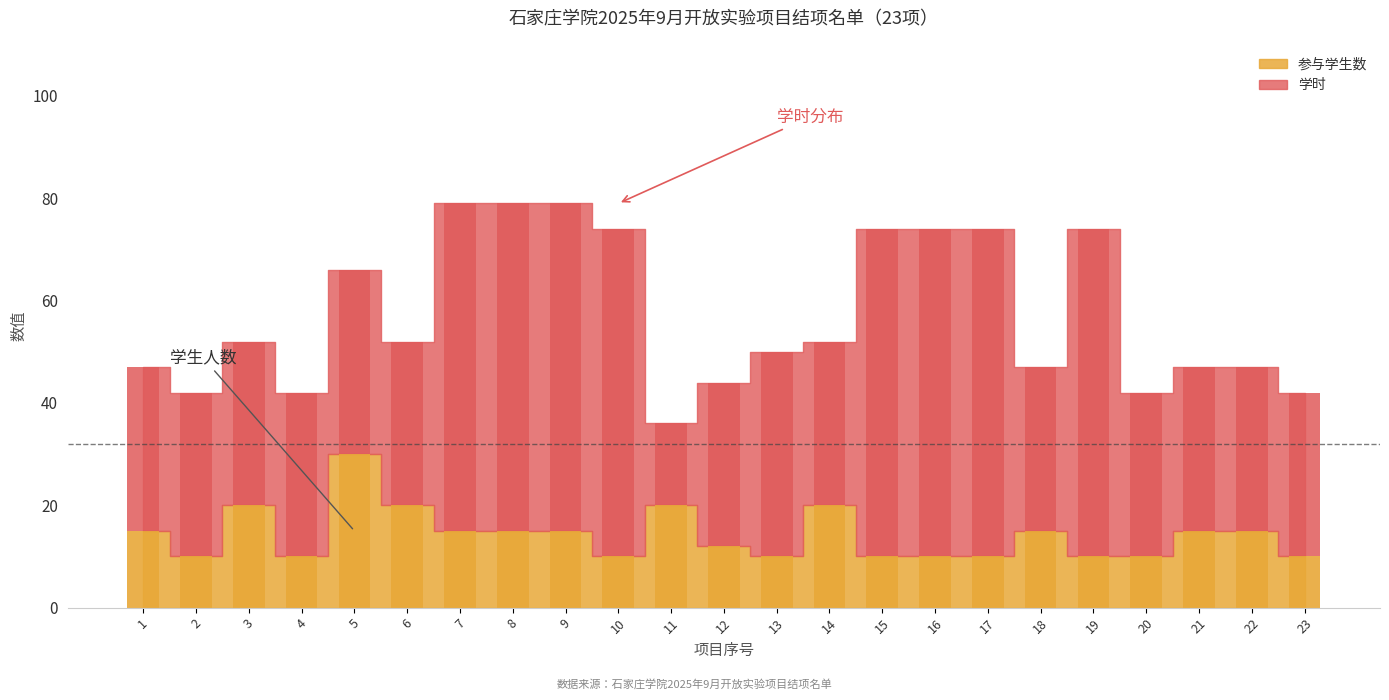

Reading left to right, list all the values displayed in this chart.

学时: 32	32	32	32	36	32	64	64	64	64	16	32	40	32	64	64	64	32	64	32	32	32	32
参与学生数: 15	10	20	10	30	20	15	15	15	10	20	12	10	20	10	10	10	15	10	10	15	15	10